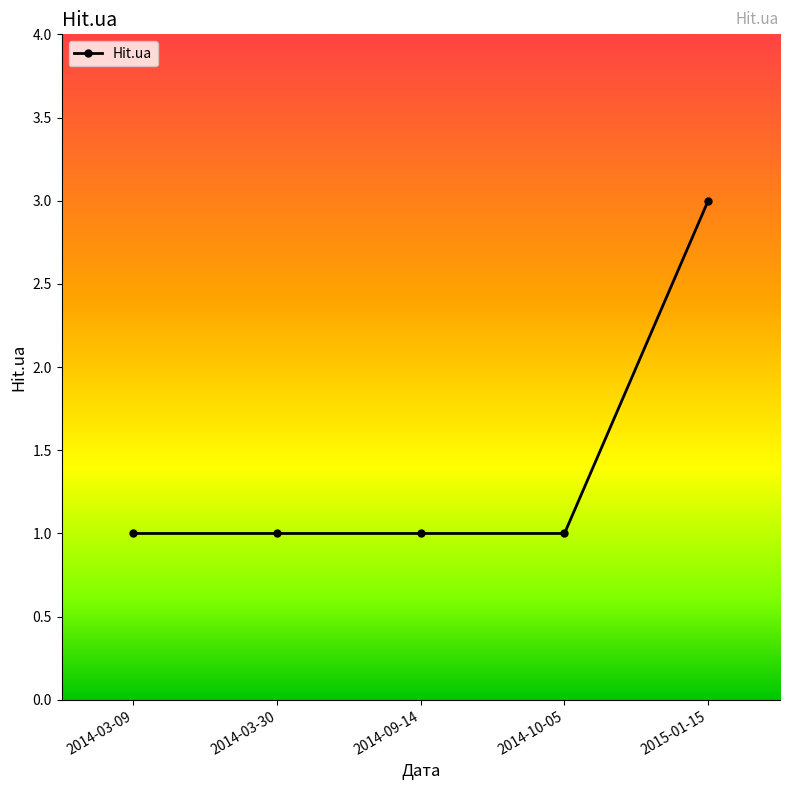

How many distinct data groups are displayed?

1